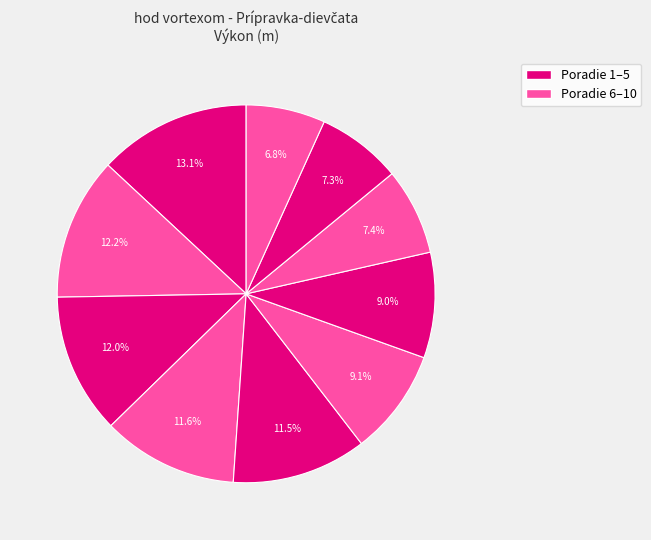

Which category has the biggest portion of the pie?

Hajdu Tereza